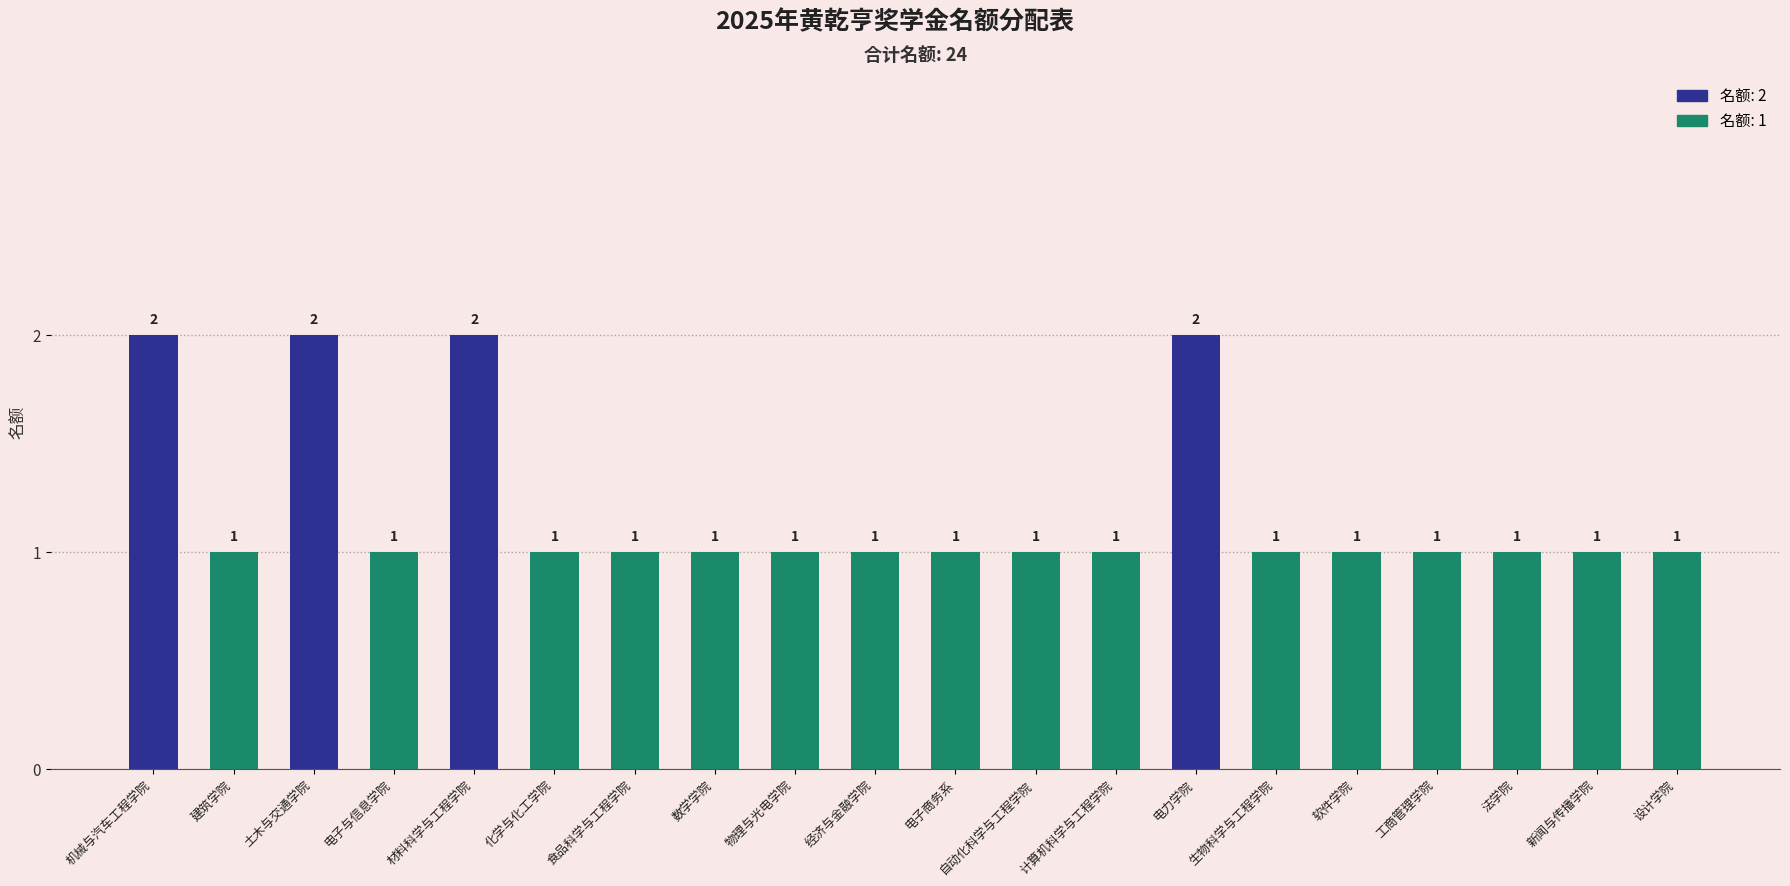

True or false: the data shows 1 at 工商管理学院.

True